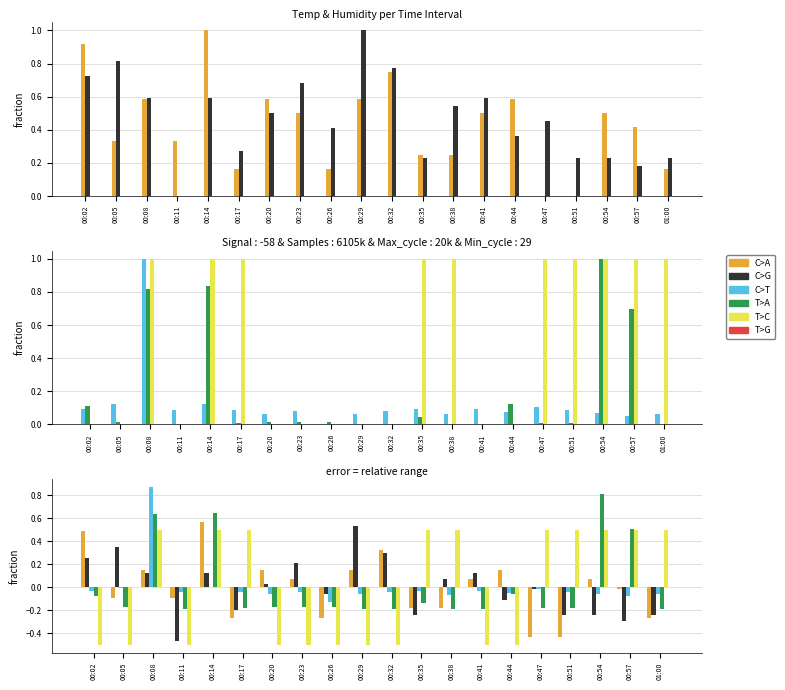

What is the difference between the highest and lowest values at 00:47?

0.9